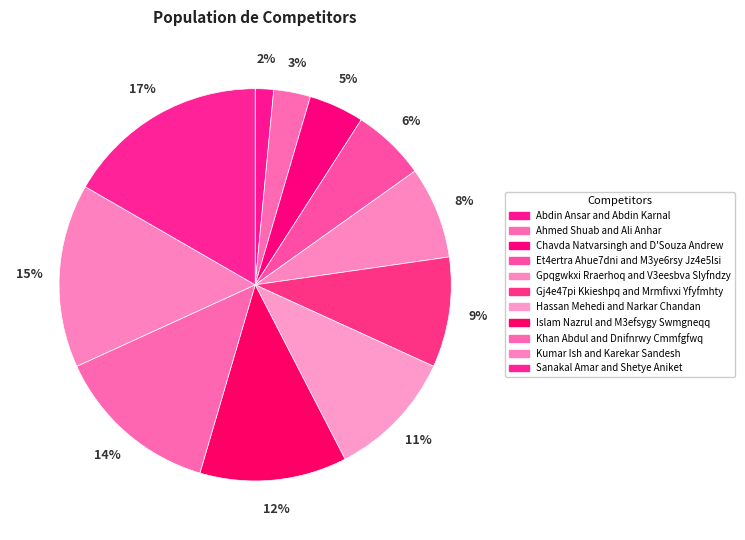

To the nearest percent, what percentage of the pie is Ahmed Shuab and Ali Anhar?

3%